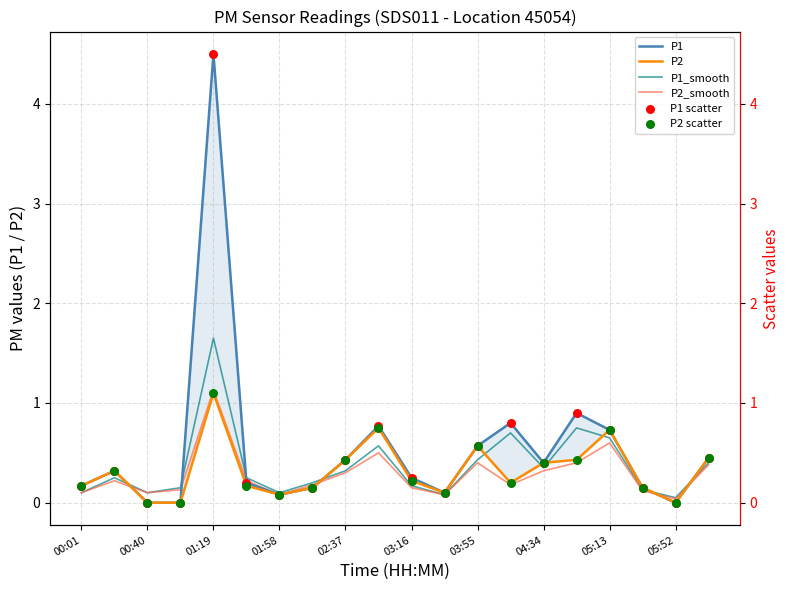

What are all the series names shown in the legend?

P1, P2, P1_smooth, P2_smooth, P1 scatter, P2 scatter